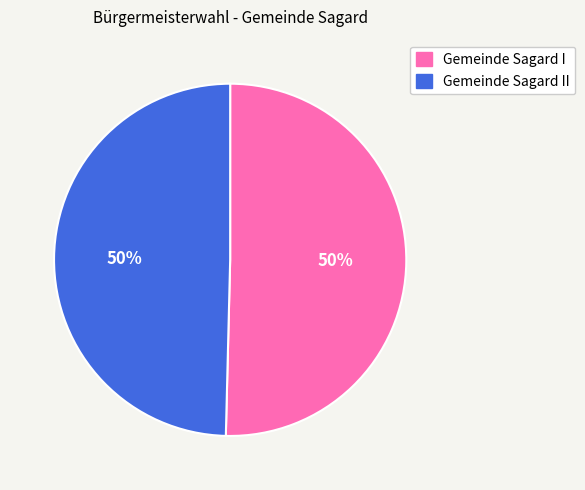

To the nearest percent, what is the average slice percentage?

50%